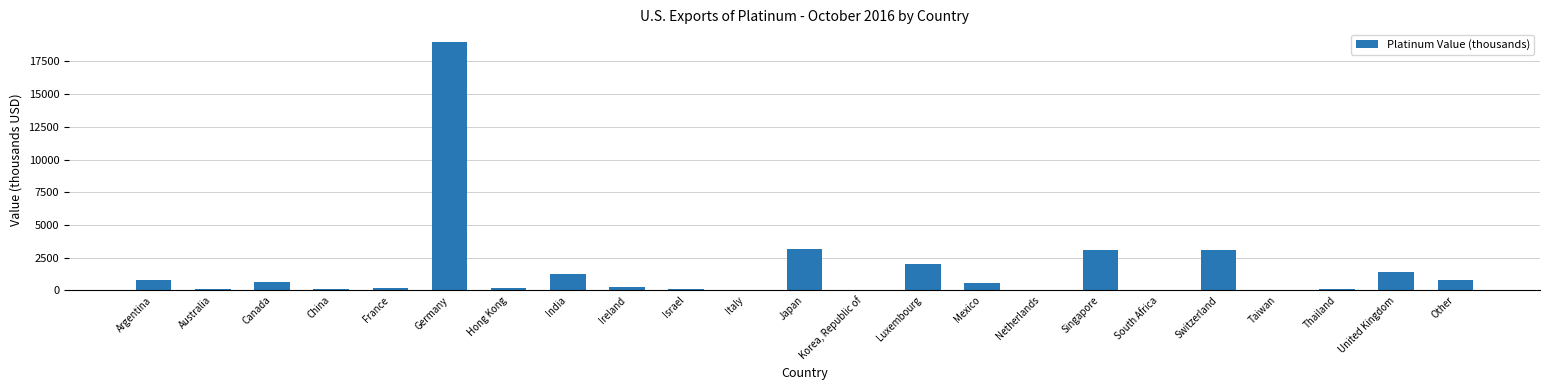

Read the value at Germany.

19000.0